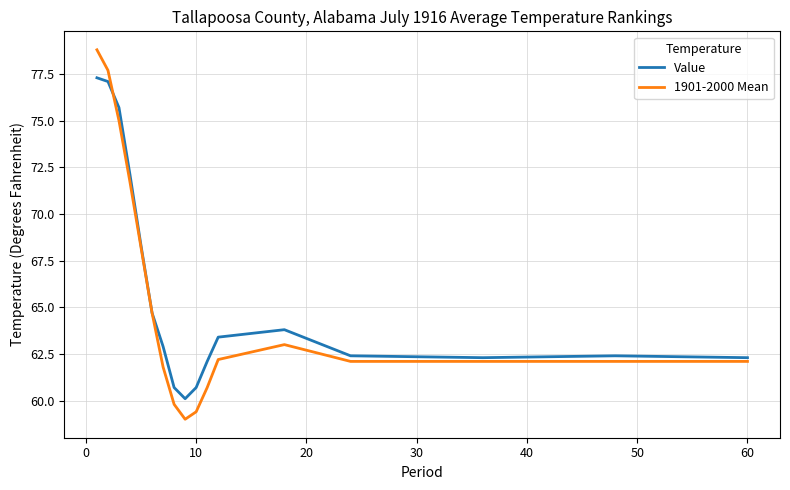

Reading left to right, list all the values displayed in this chart.

Value: 77.3	77.1	75.7	72.1	68.3	64.7	62.9	60.7	60.1	60.7	62.1	63.4	63.8	62.4	62.3	62.4	62.3
1901-2000 Mean: 78.8	77.7	75.0	71.7	68.2	64.7	61.8	59.8	59.0	59.4	60.7	62.2	63.0	62.1	62.1	62.1	62.1